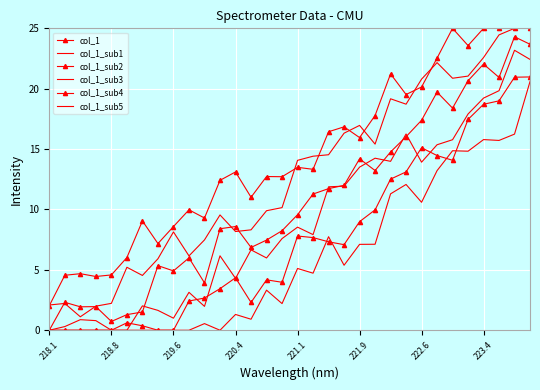

At how many categories does at least one series exceed 15?

14